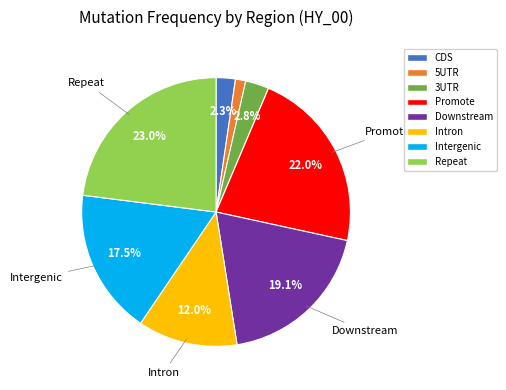

Is 3UTR the majority of the pie?

No